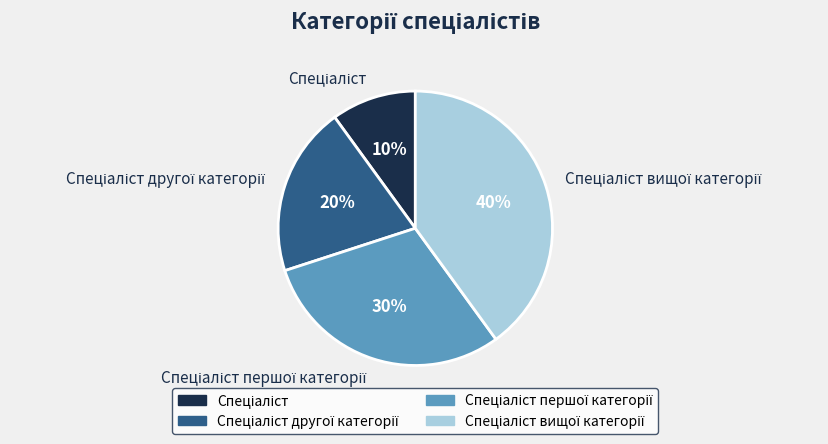

Count the number of slices in the pie.

4